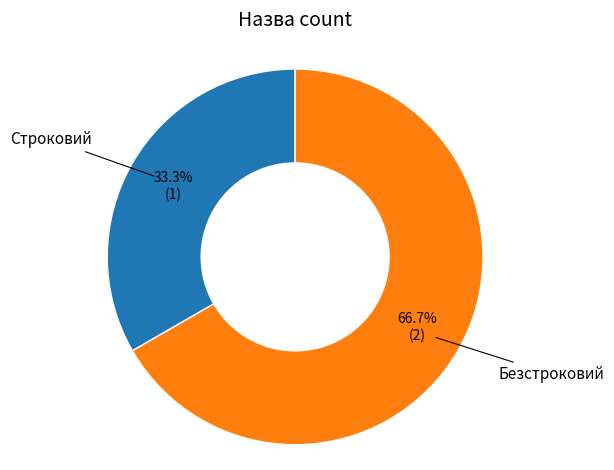

Between Строковий and Безстроковий, which is larger?

Безстроковий